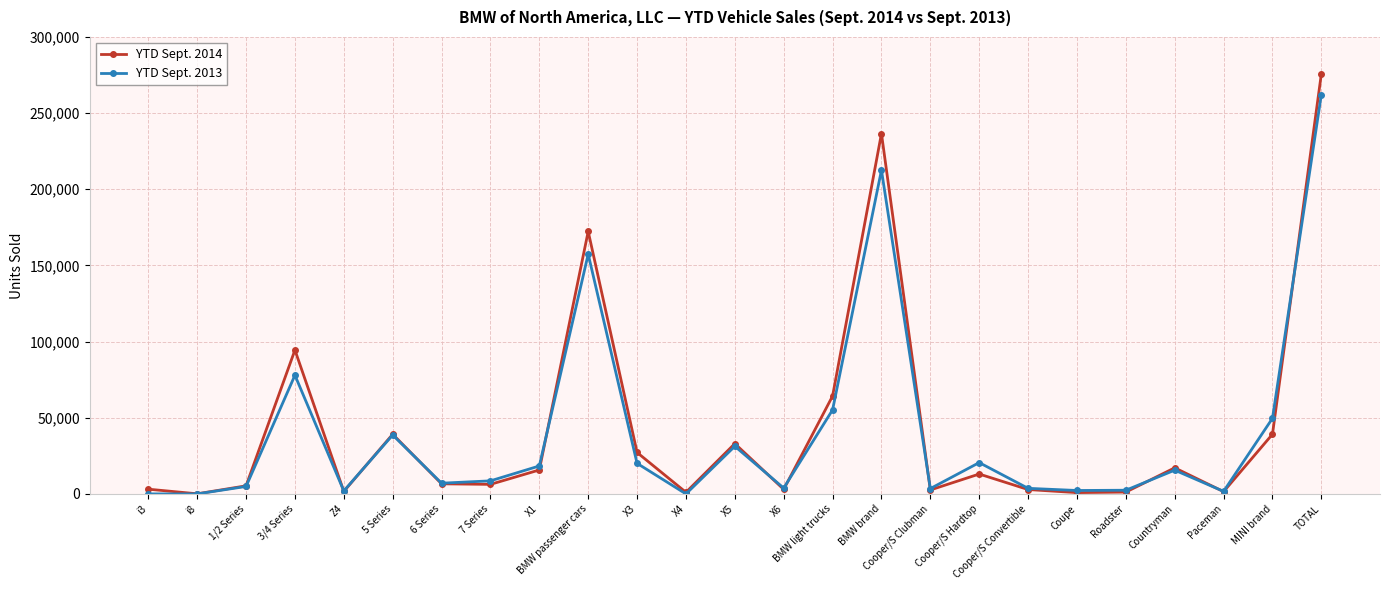

How many lines are shown in the chart?

2